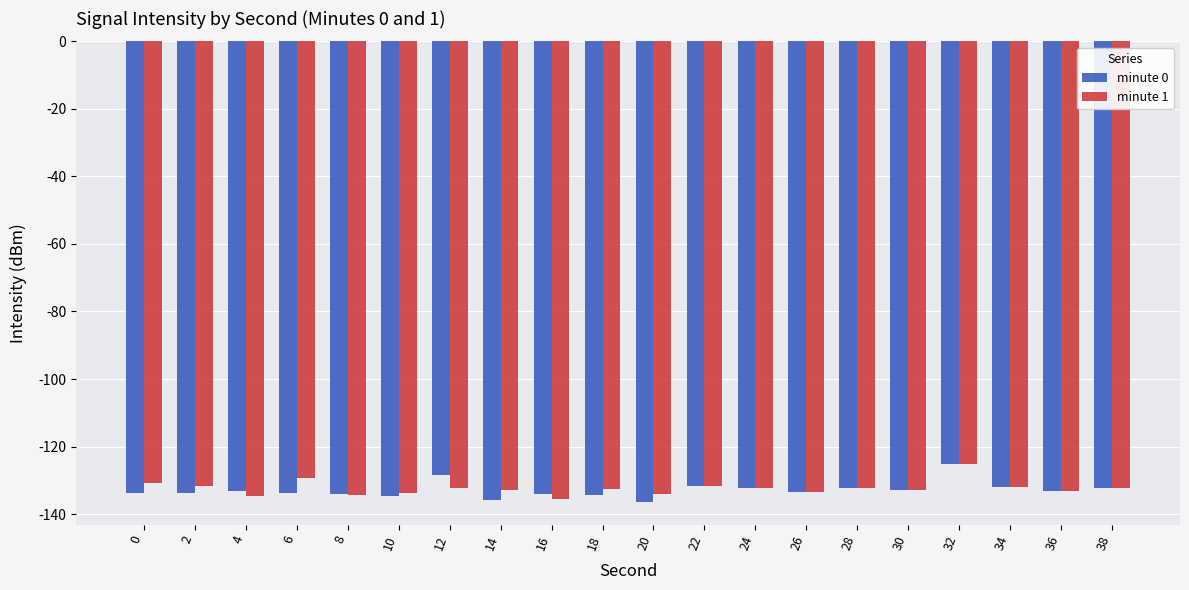

What is the spread (max minus min) of values at 14?

3.0